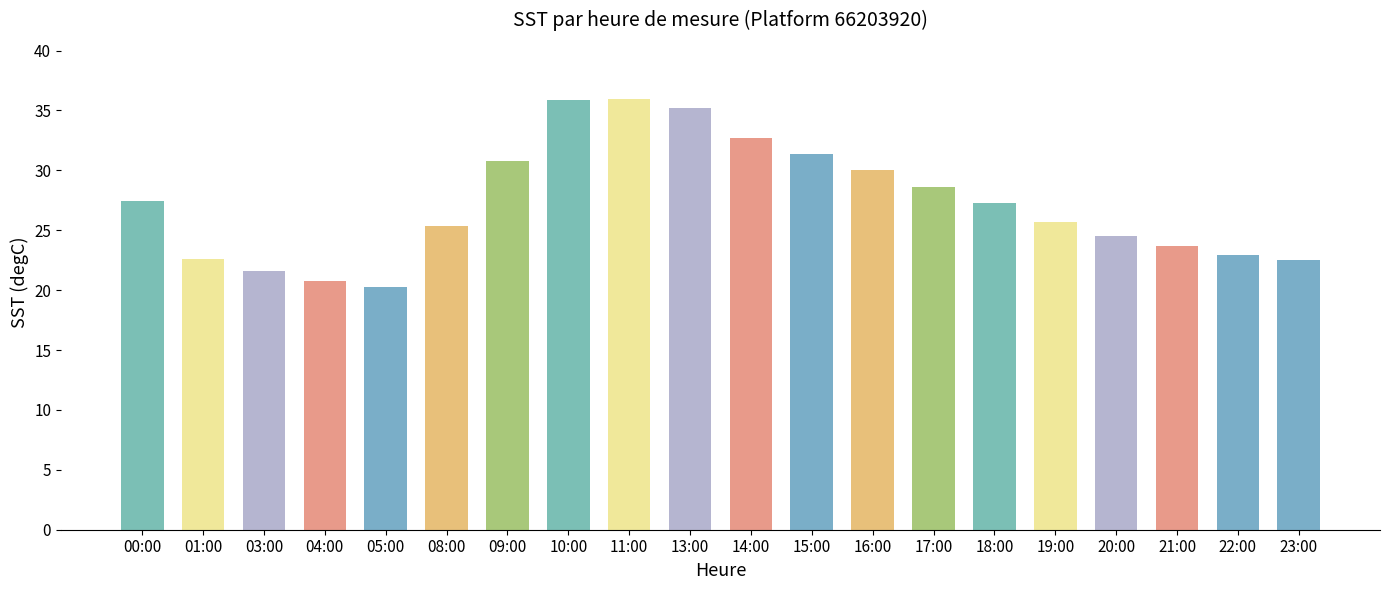

Is it true that the value at 13:00 is 21.7?

False